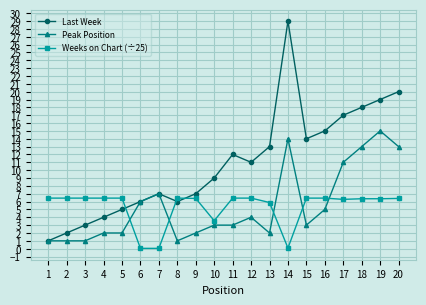

What is the value of the Peak Position point at the 19th from the left?

15.0